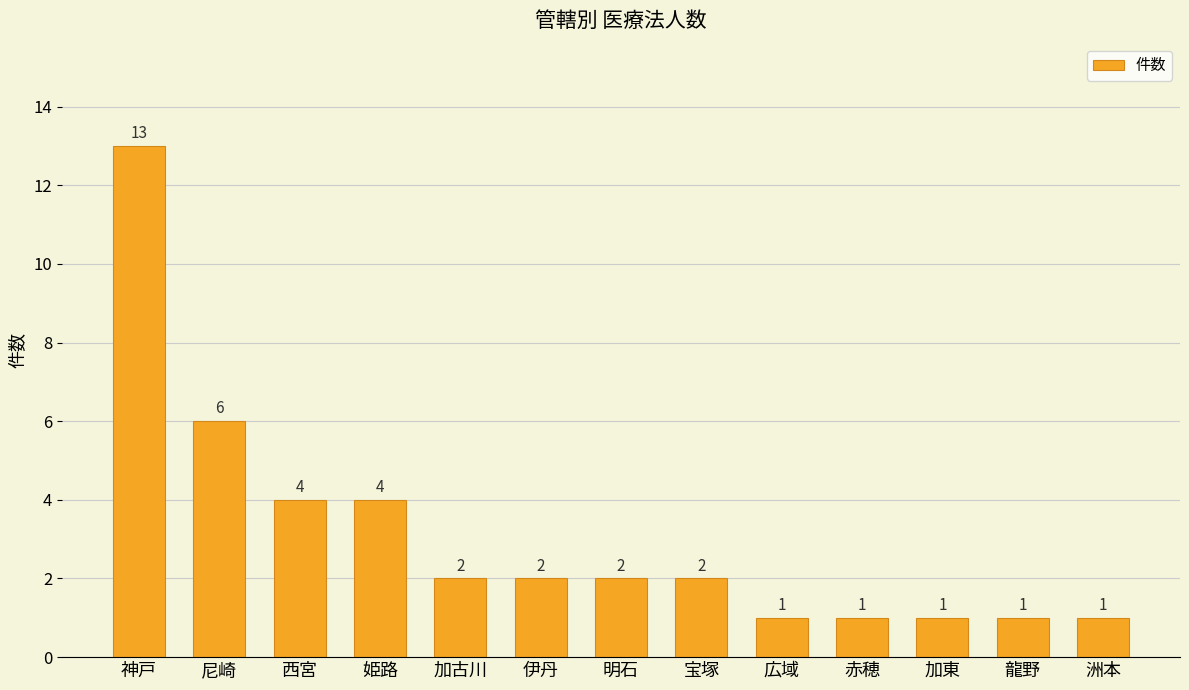

The value at 龍野 is 0. True or false?

False